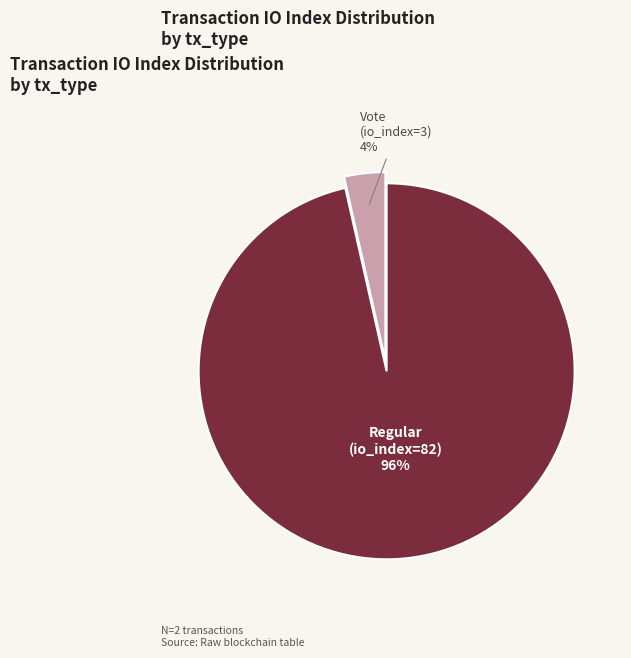

How many segments does this pie chart have?

2